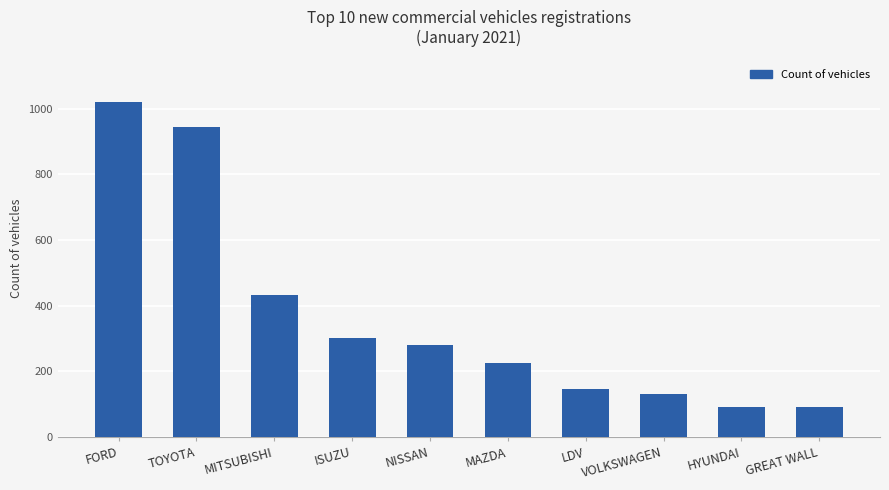

The value at FORD is 1532. True or false?

False